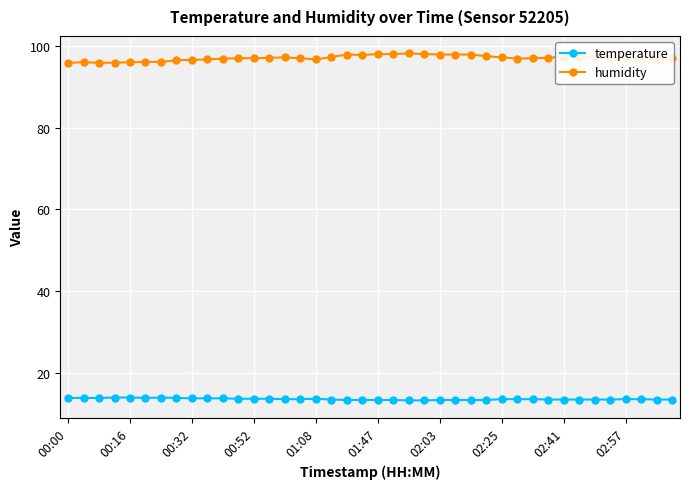

List the series in order of their peak value, lowest first.

temperature, humidity